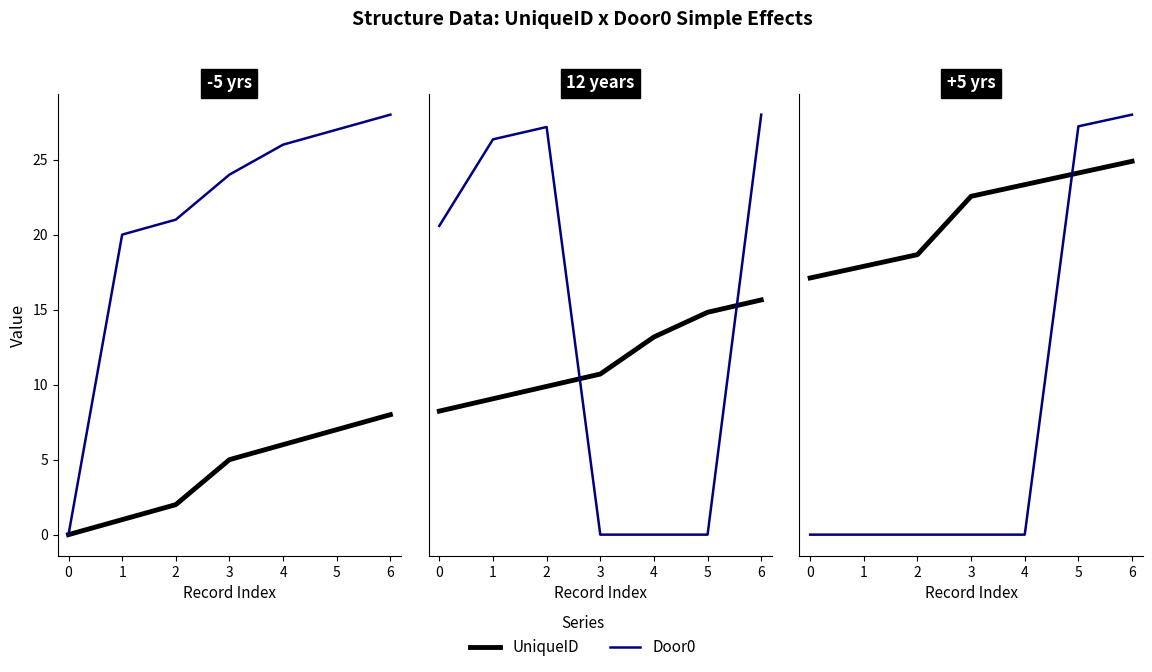

What are all the series names shown in the legend?

UniqueID, Door0